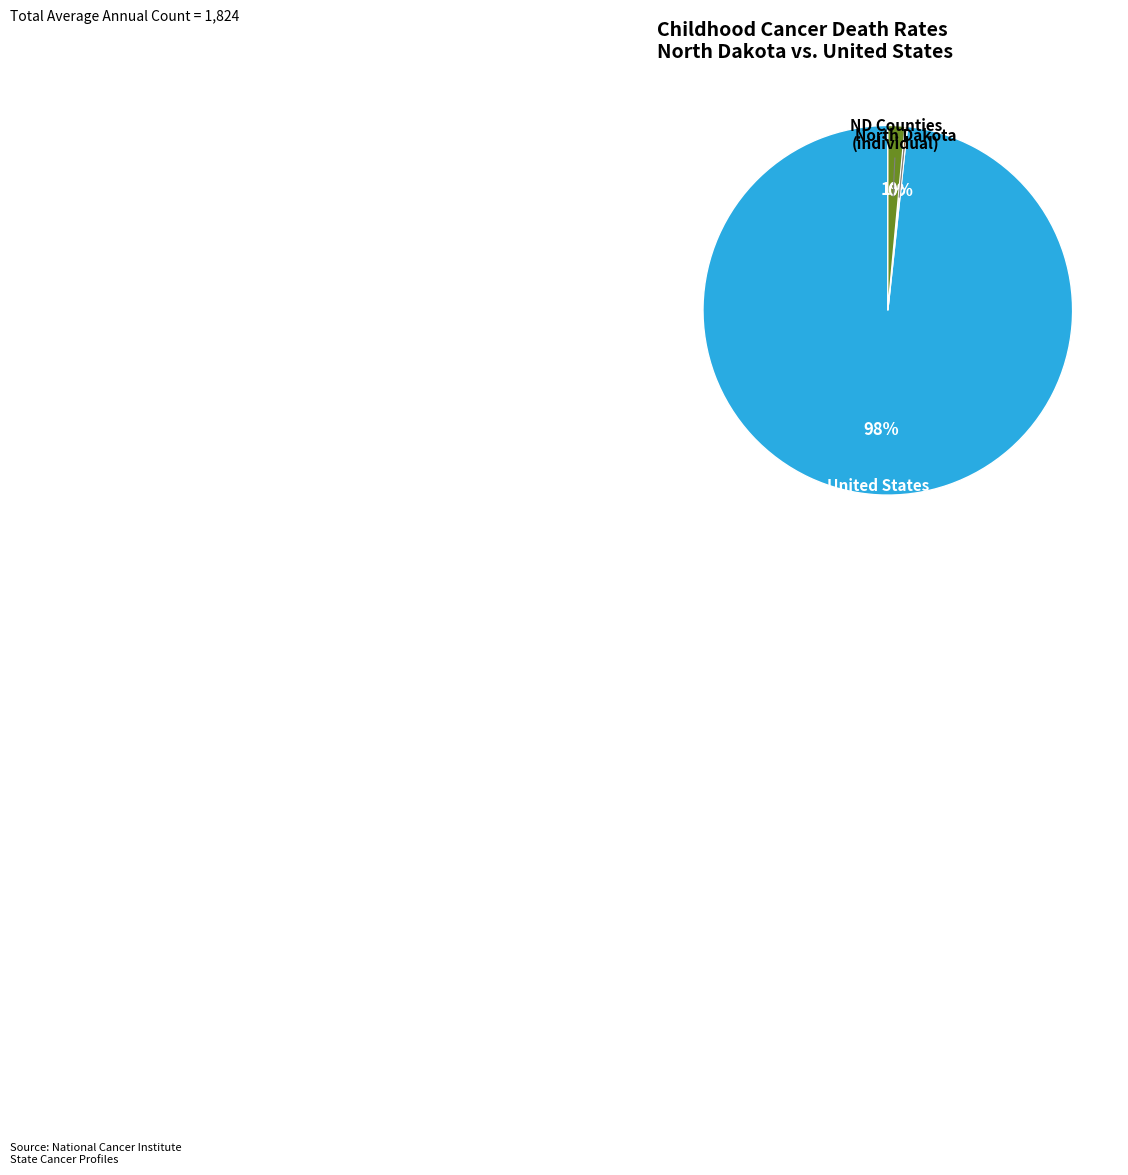

Is there a majority slice in this chart?

Yes